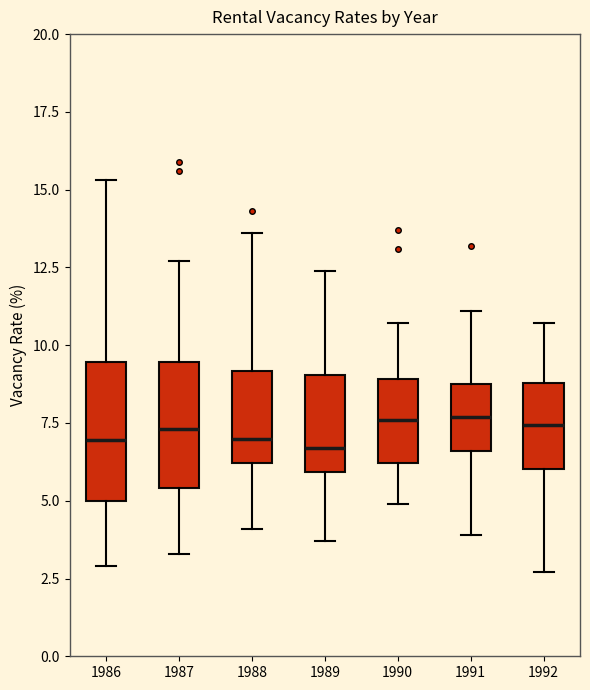

Reading left to right, read every box against the y-axis: the position of its median line, the range the box covers, and the ends of its whiskers. The values are not printed on the chart, so give them approximately, as read against the axis.

1986: median 7.0, box 5.0 to 9.5, whiskers 3.0 to 15.5
1987: median 7.5, box 5.5 to 9.5, whiskers 3.5 to 12.5
1988: median 7.0, box 6.0 to 9.0, whiskers 4.0 to 13.5
1989: median 6.5, box 6.0 to 9.0, whiskers 3.5 to 12.5
1990: median 7.5, box 6.0 to 9.0, whiskers 5.0 to 10.5
1991: median 7.5, box 6.5 to 9.0, whiskers 4.0 to 11.0
1992: median 7.5, box 6.0 to 9.0, whiskers 2.5 to 10.5